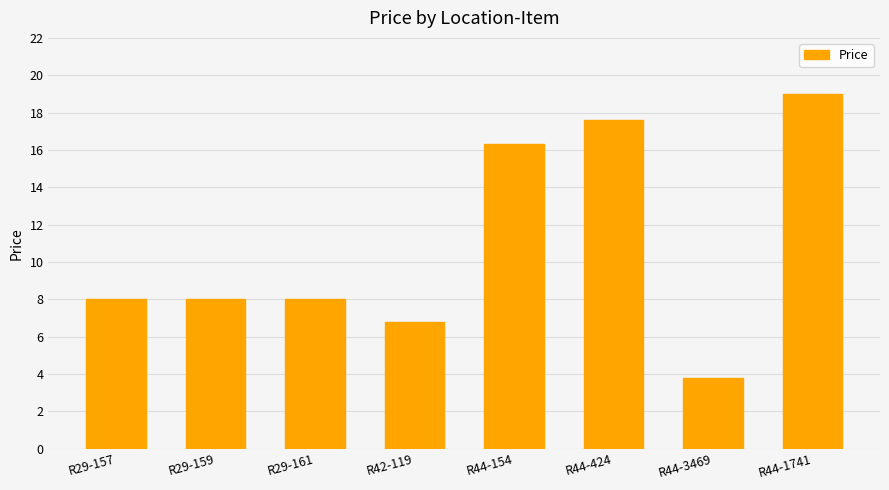

What is the difference between the maximum and minimum values?

15.2